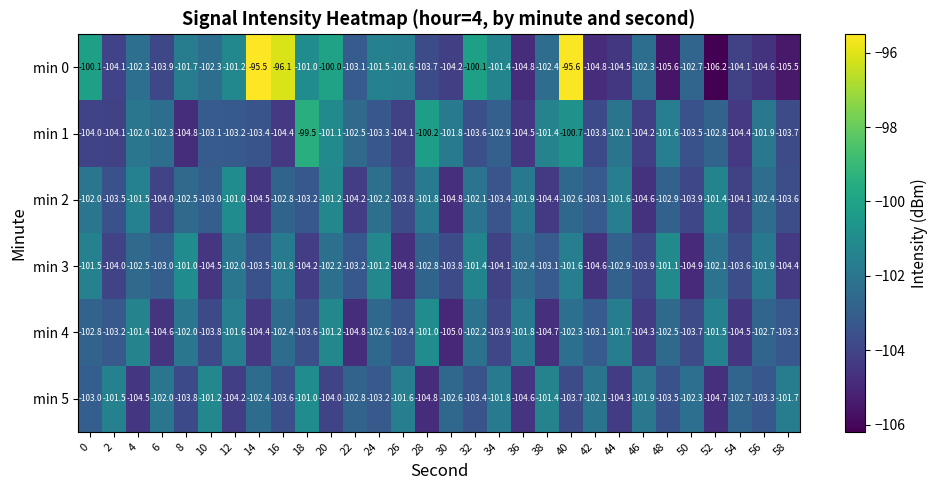

What is the minimum value shown in the chart?

-106.2